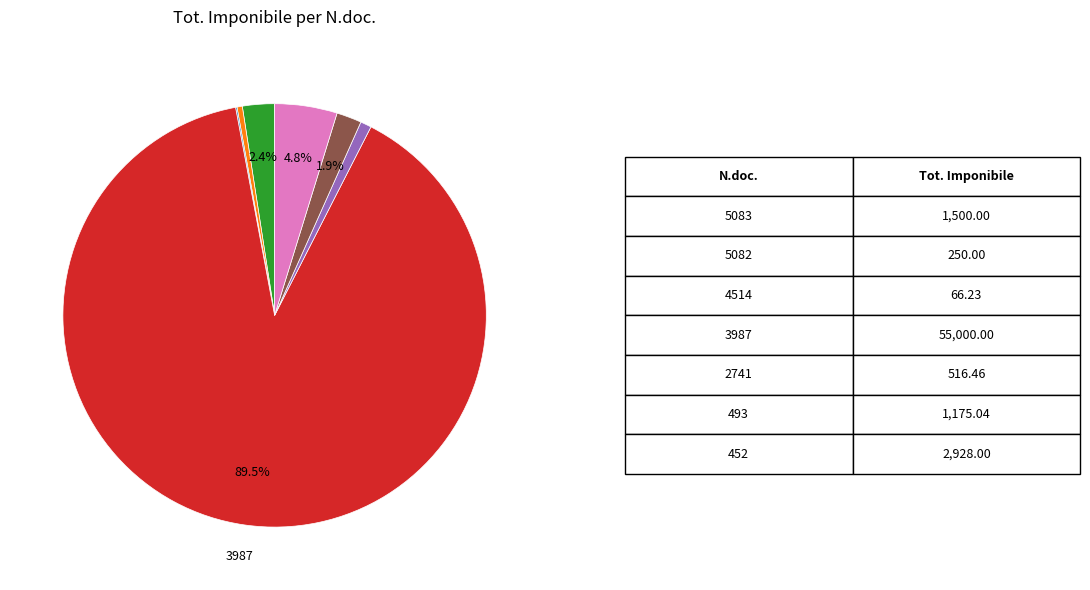

Does any single category account for the majority?

Yes